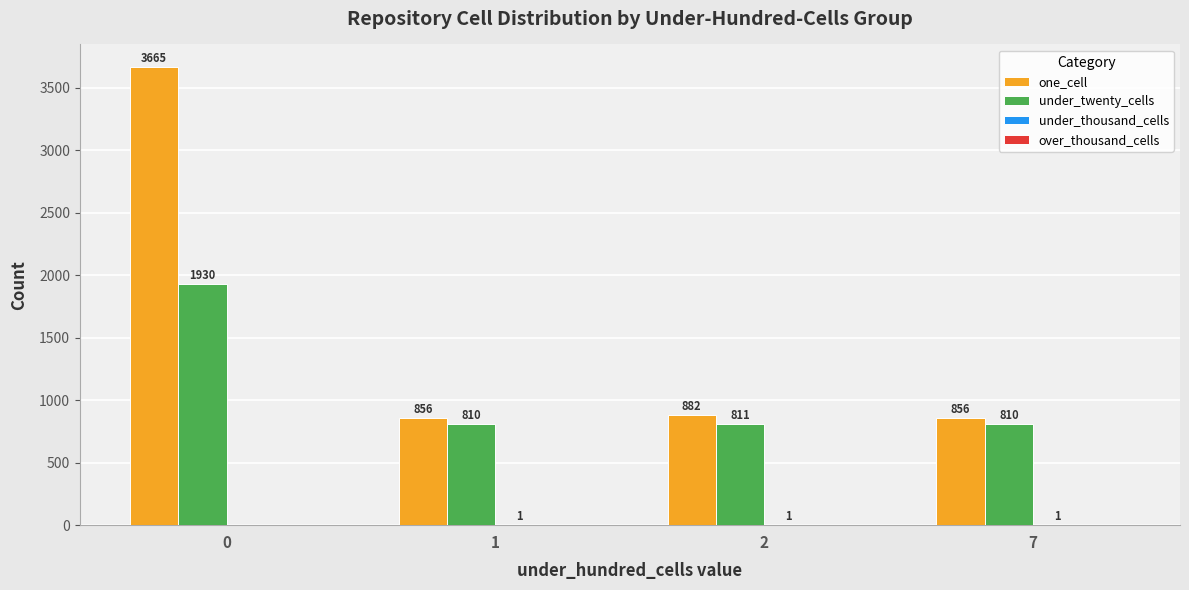

What is the total value across all series at 1?

1667